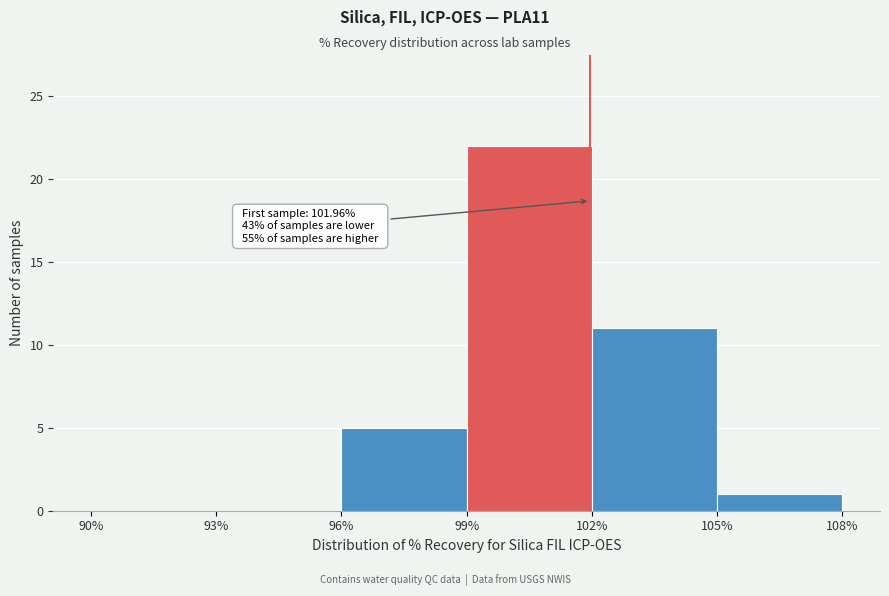

Which range on the x-axis has the tallest bar?

99% to 102%